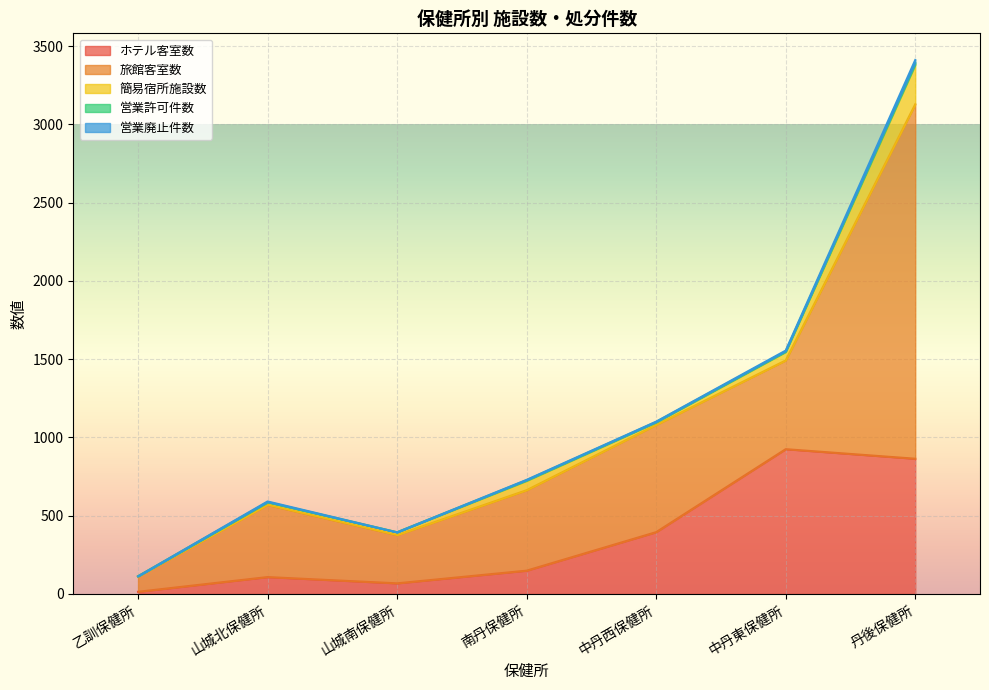

What is the label of the 6th point from the right?

山城北保健所